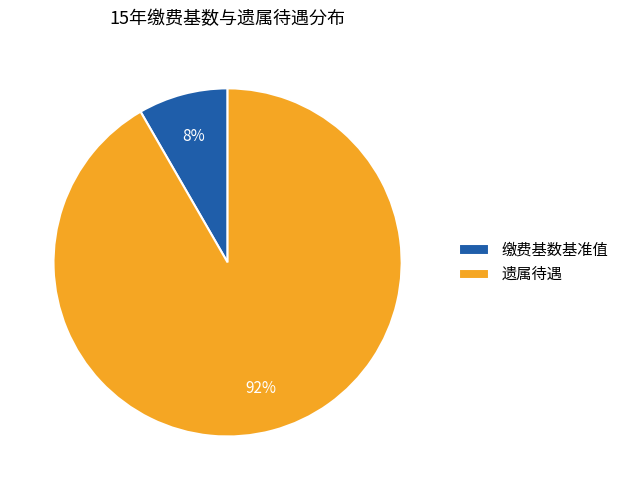

Which category accounts for the majority?

遗属待遇